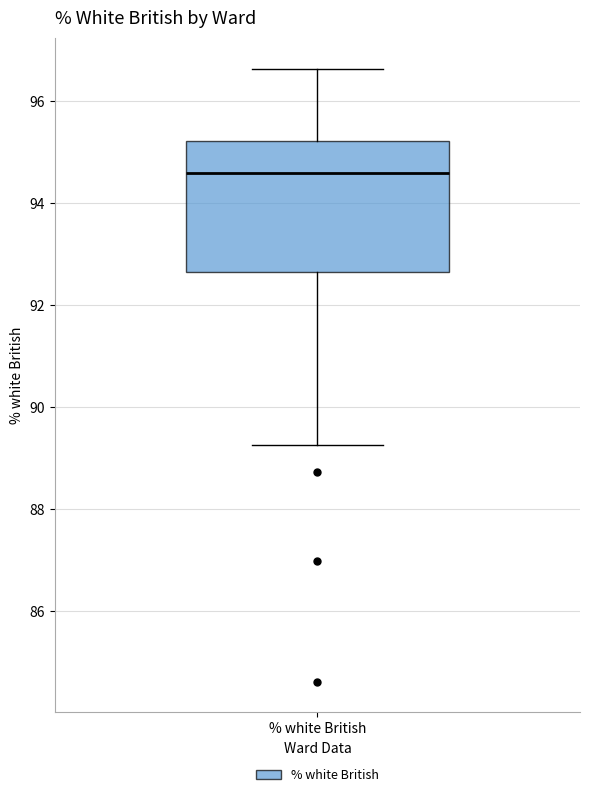

Read this box plot against the y-axis: the position of the median line, the range covered by the box, and the ends of both whiskers. The values are not printed on the chart, so give them approximately, as read against the axis.

median 94.6, box 92.6 to 95.2, whiskers 89.2 to 96.6